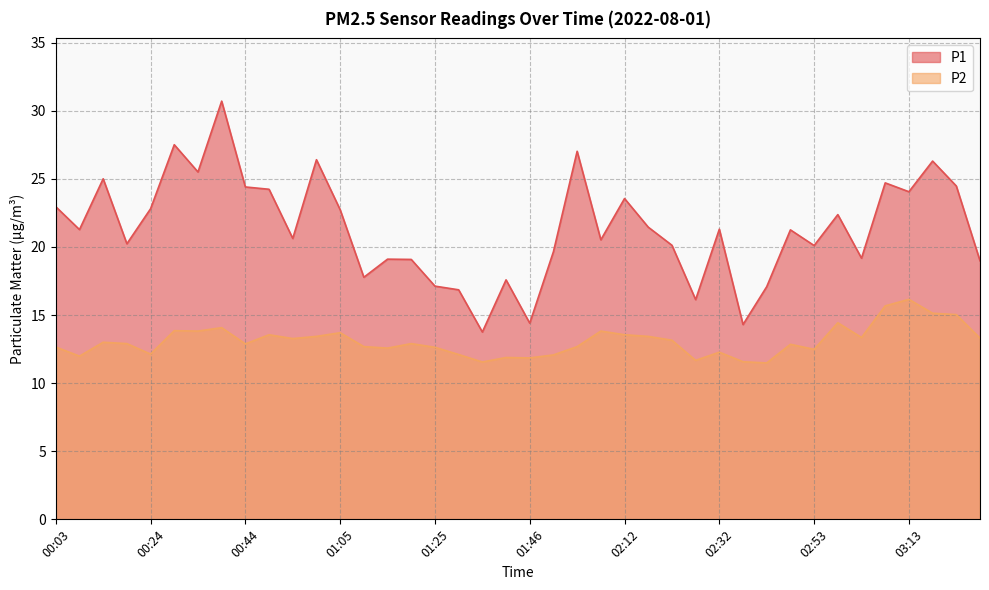

What is the highest value of the P1 series?

30.7